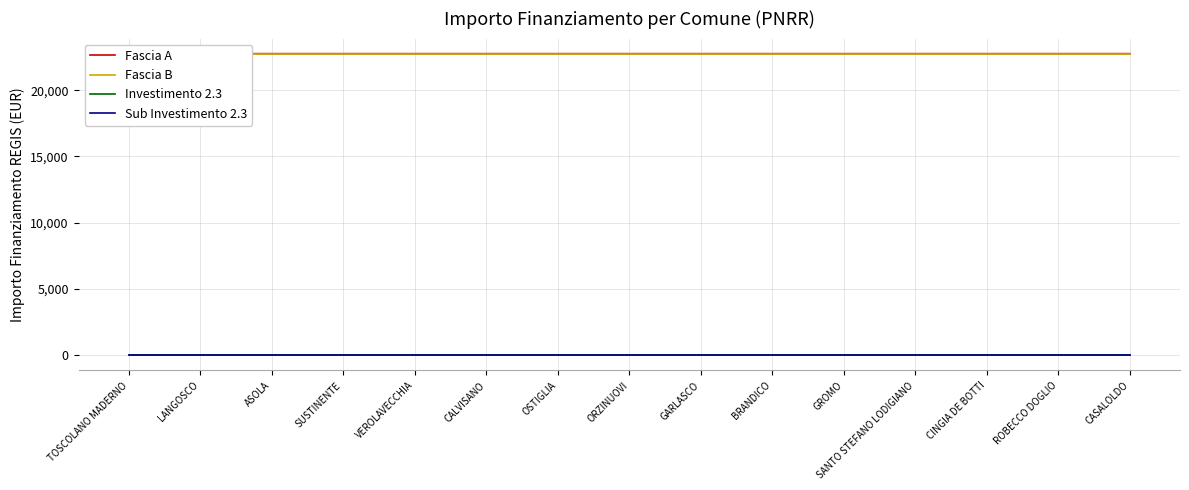

What is the label of the 5th point from the right?

GROMO